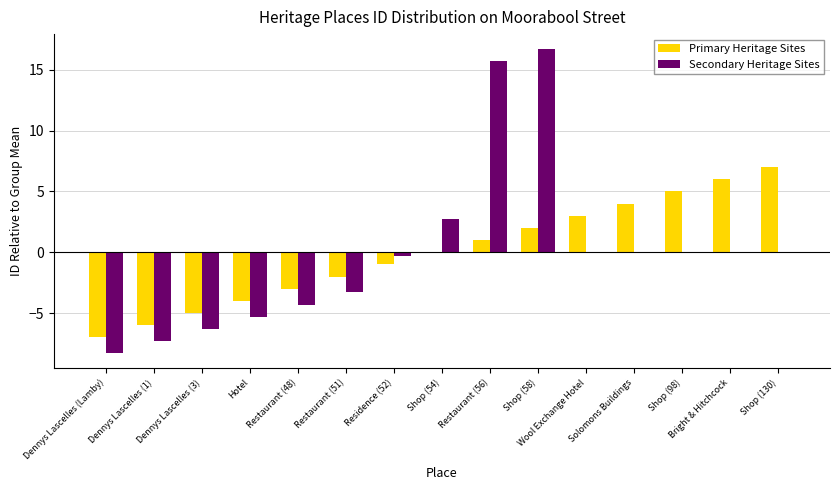

Does the chart contain stacked bars?

No